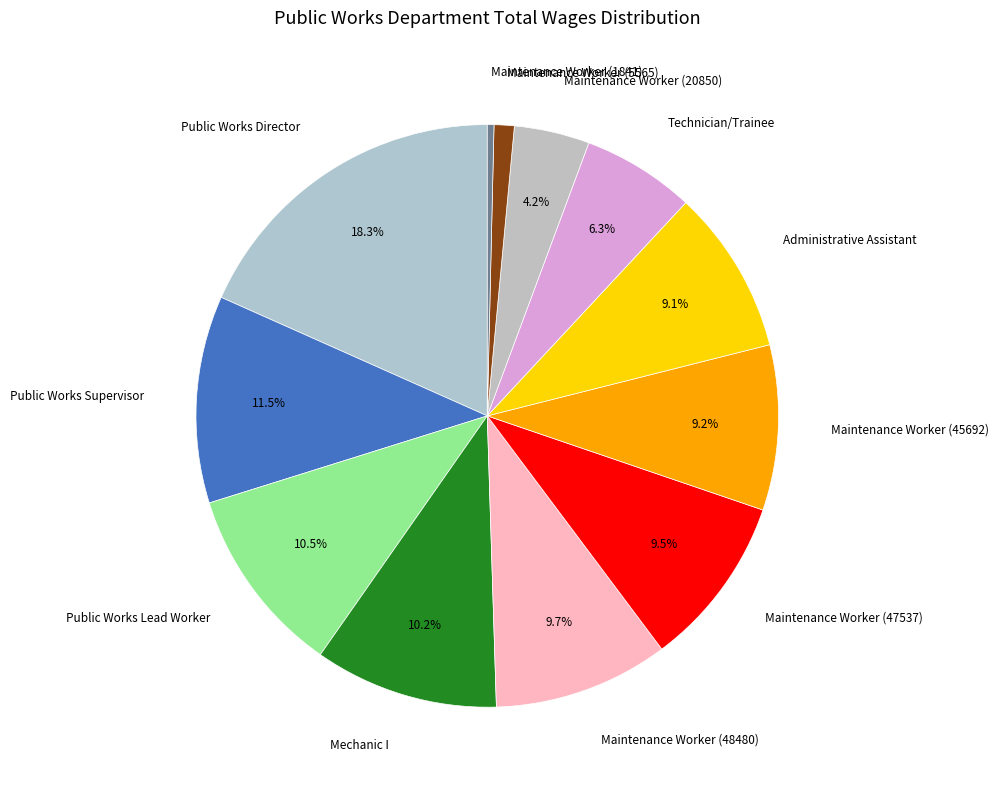

How many segments does this pie chart have?

12